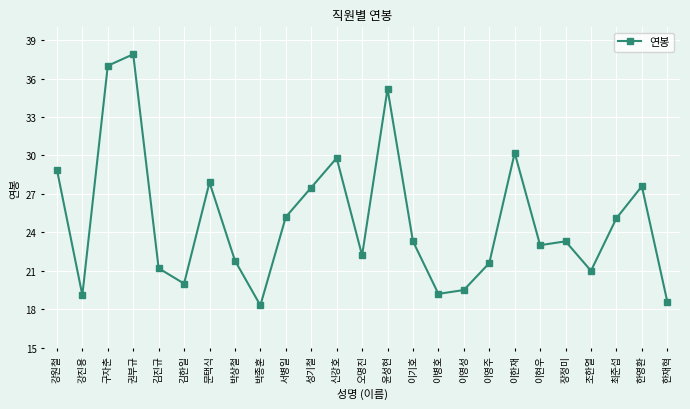

What value does the data have at 김진규, to the nearest 50?

21200000